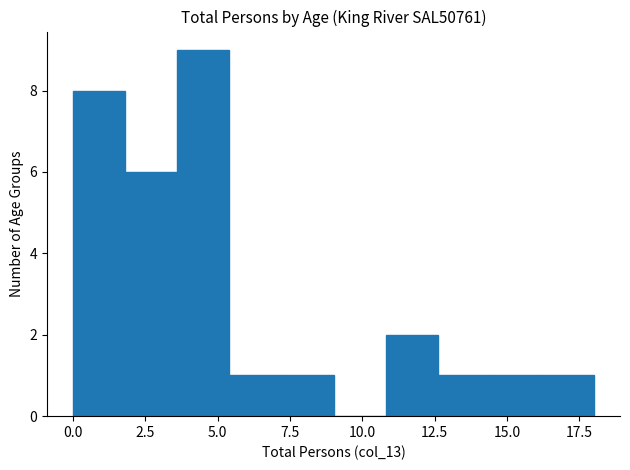

Around what value on the x-axis is the tallest bar? Give the approximate position of its centre, as read against the axis.

4.5